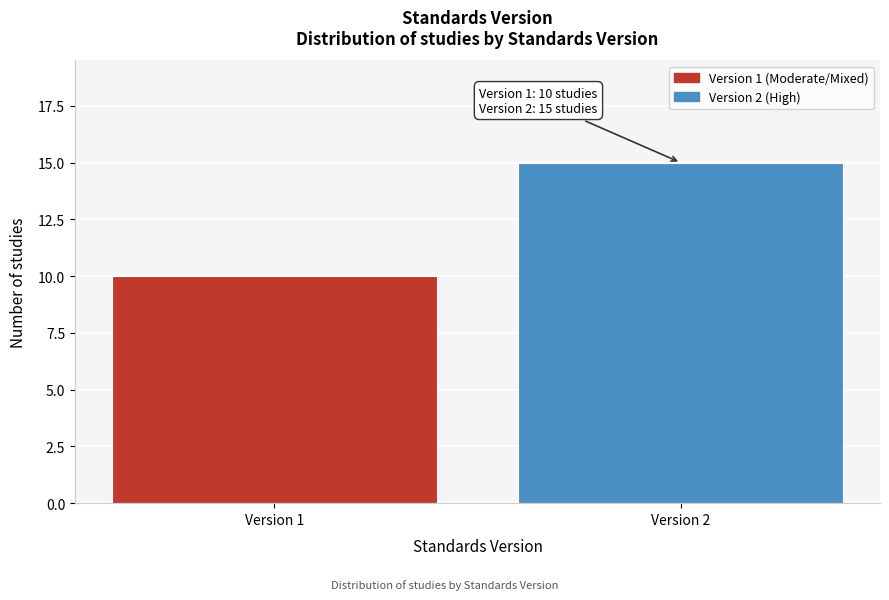

Reading left to right, transcribe all the data shown in this chart.

10	15